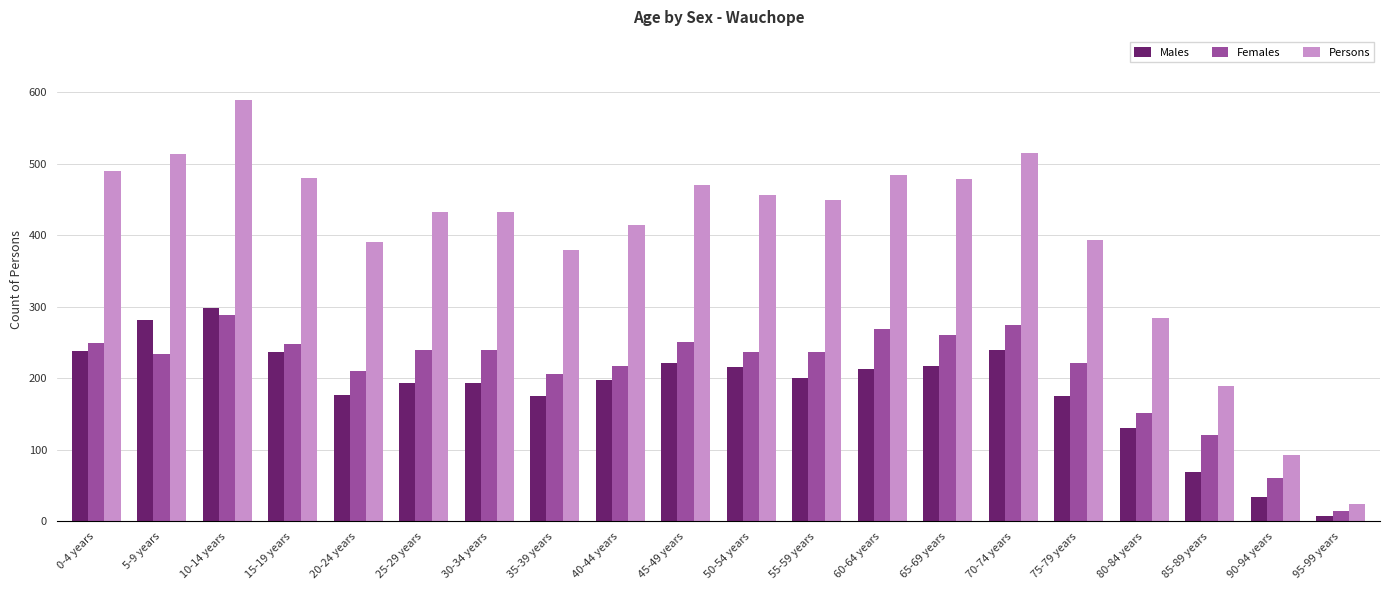

At how many categories does at least one series exceed 103?

18